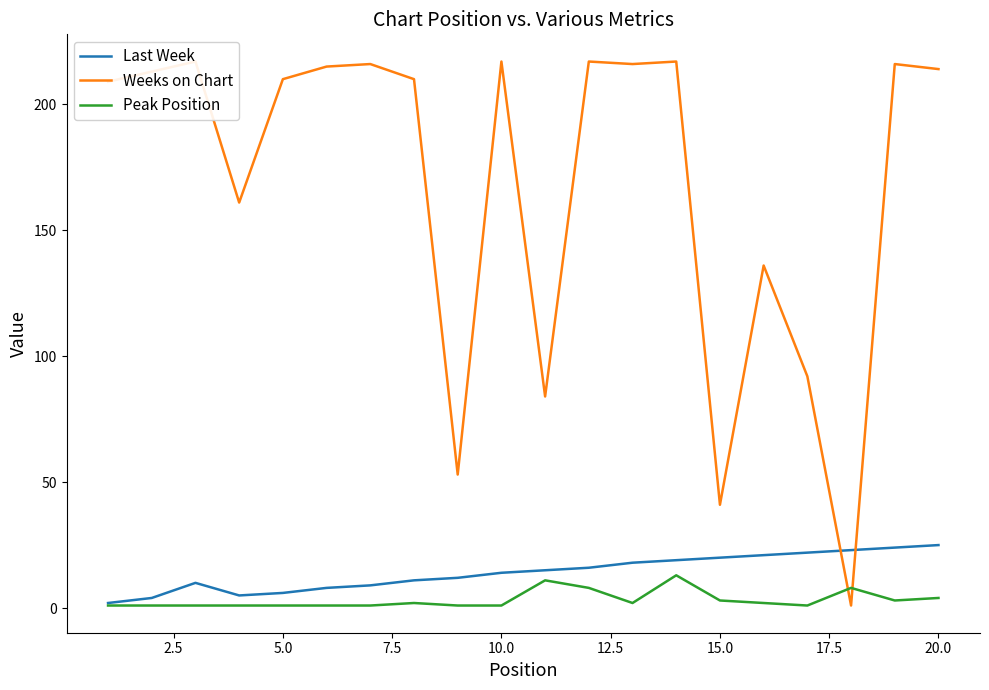

Is it true that Last Week equals 14 at 10.0?

True